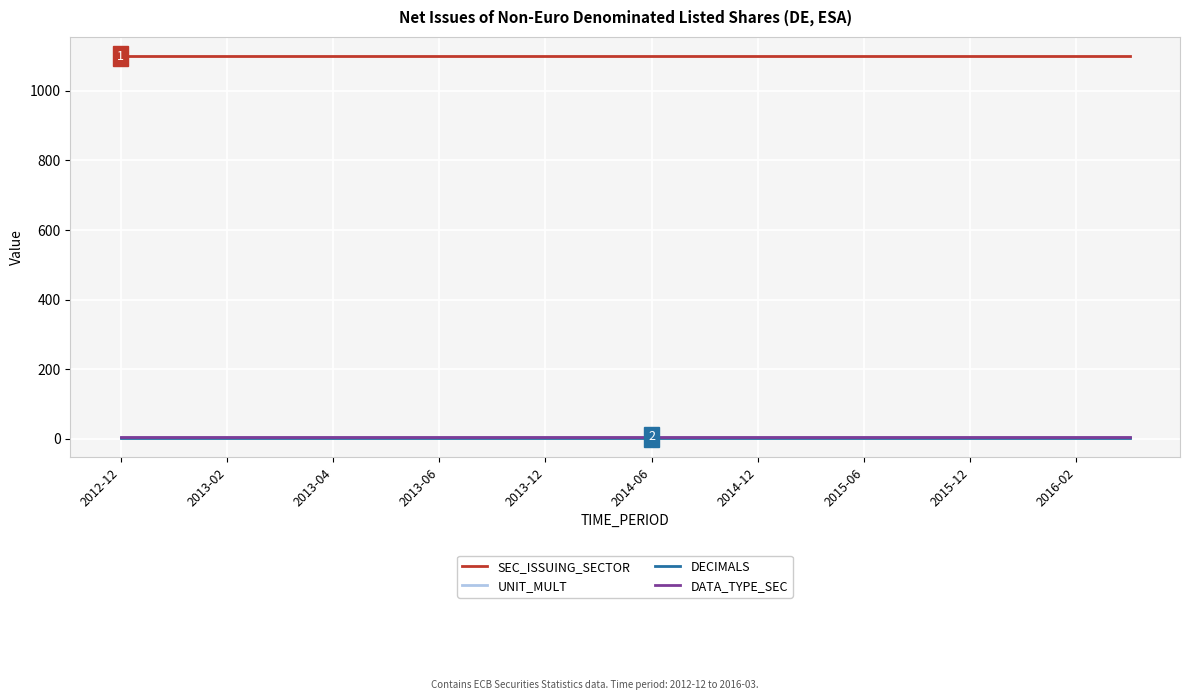

Which series has the largest total across all categories?

SEC_ISSUING_SECTOR